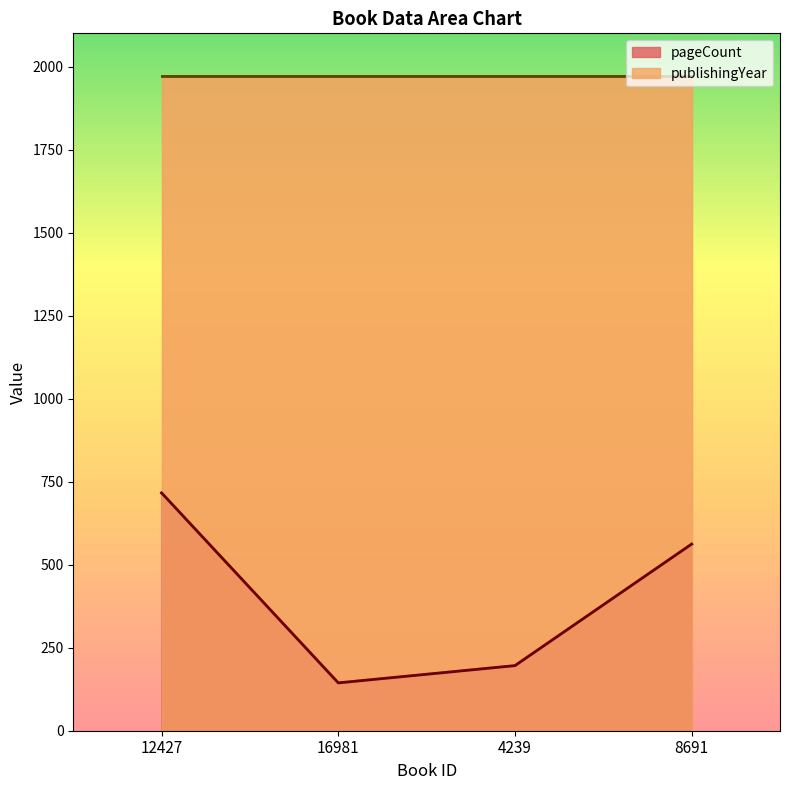

What is the change in value from 16981 to 4239?

+52